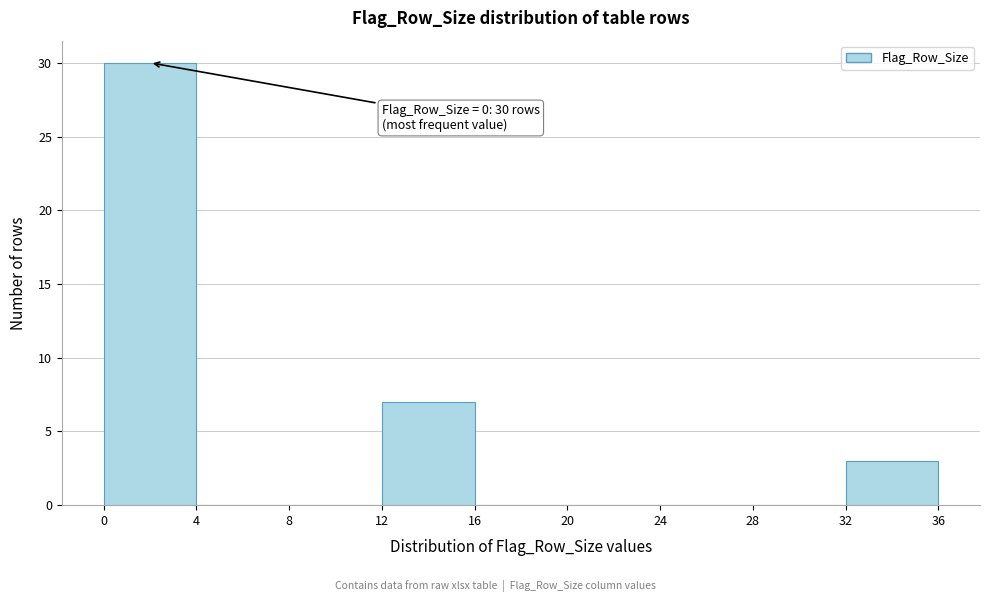

Over which range of the x-axis is the bar tallest?

0 to 4